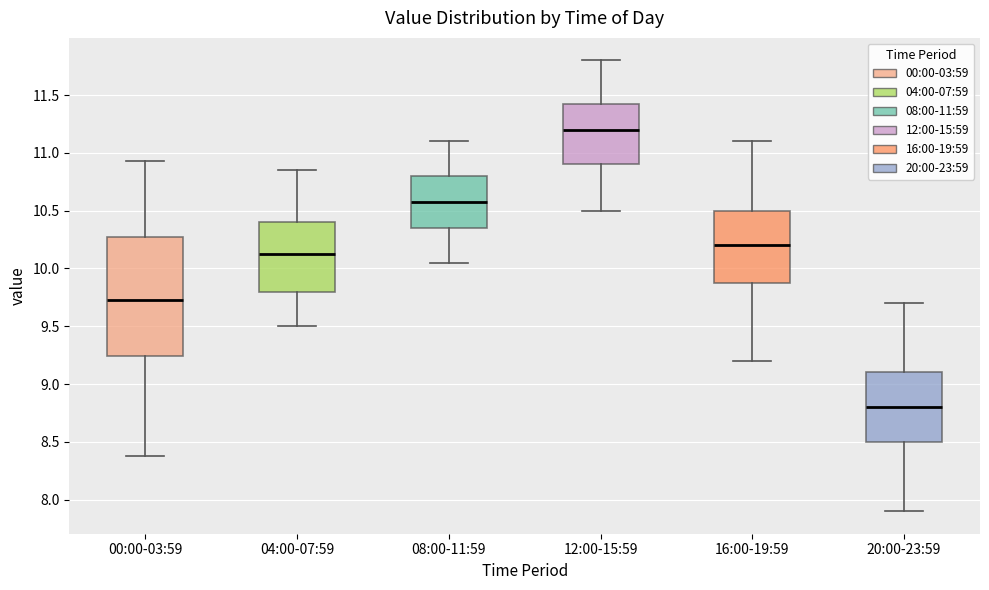

Which box has the highest median line?

12:00-15:59